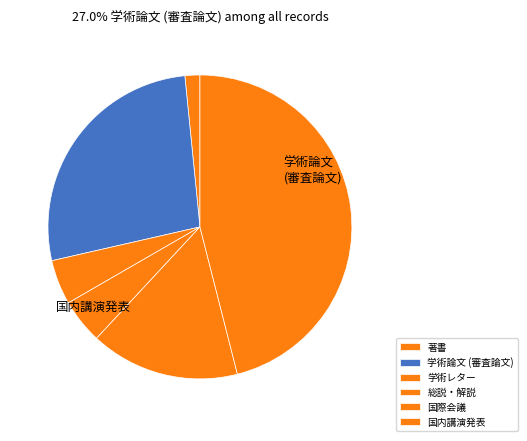

Which category has the biggest portion of the pie?

国内講演発表